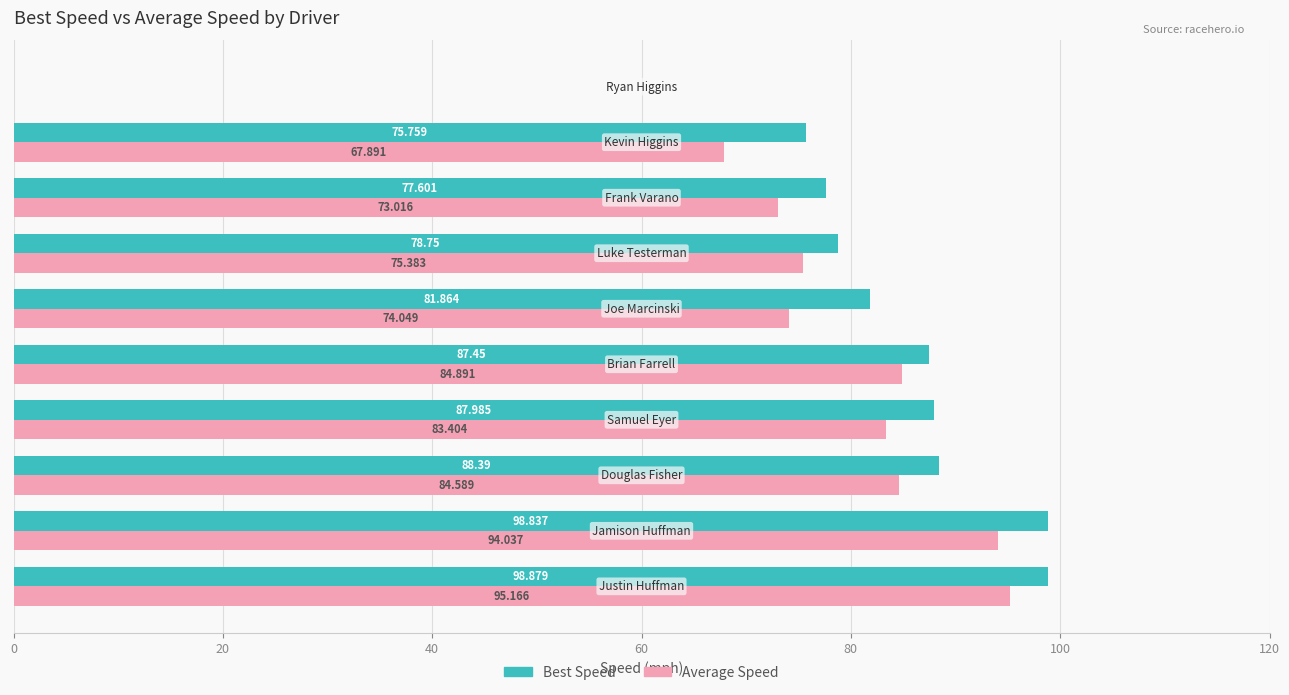

Which series has the largest total across all categories?

Best Speed